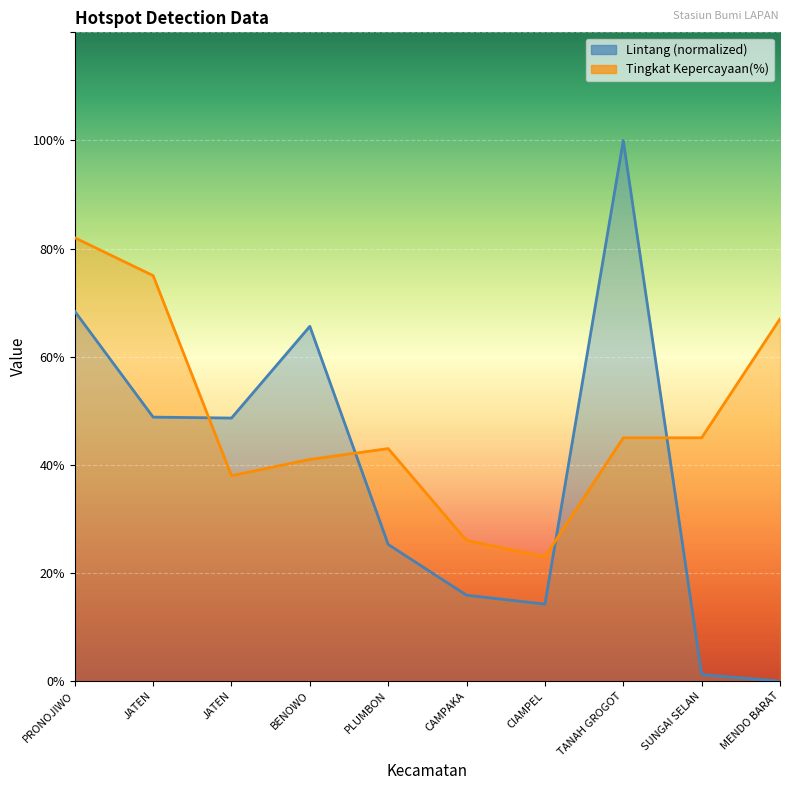

What is the sum of all Lintang values?

388.1